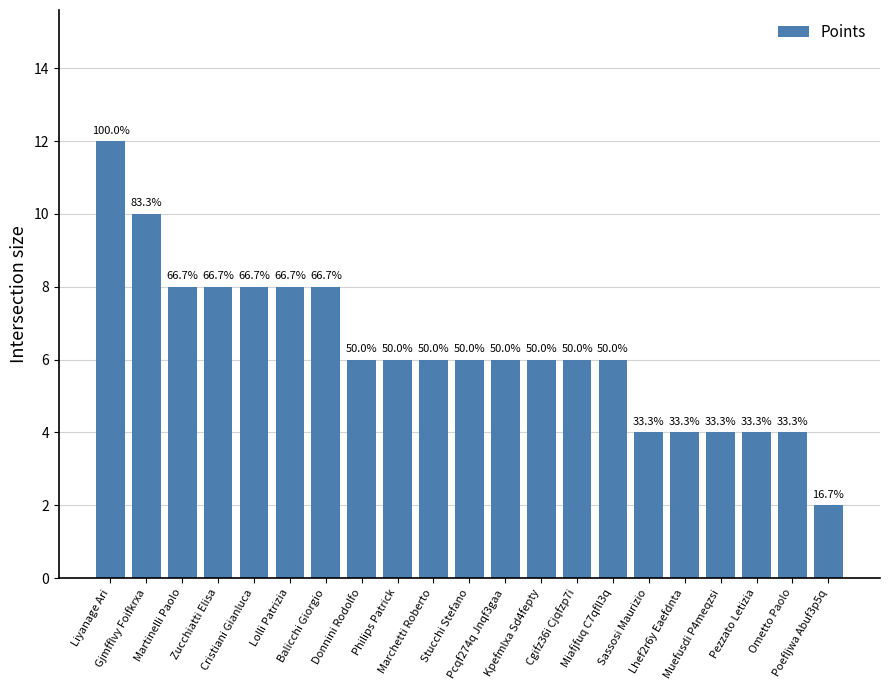

What is the difference between the values at Balicchi Giorgio and Poefljwa Abuf3p5q?

6